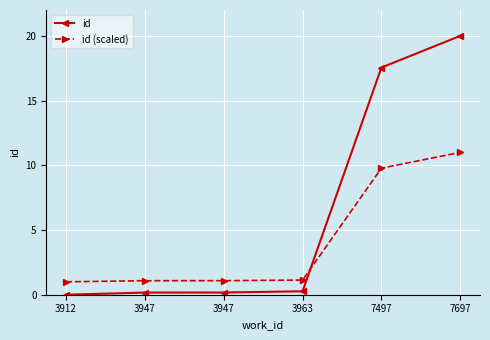

True or false: id has a value of 0.3 at 3963.

True